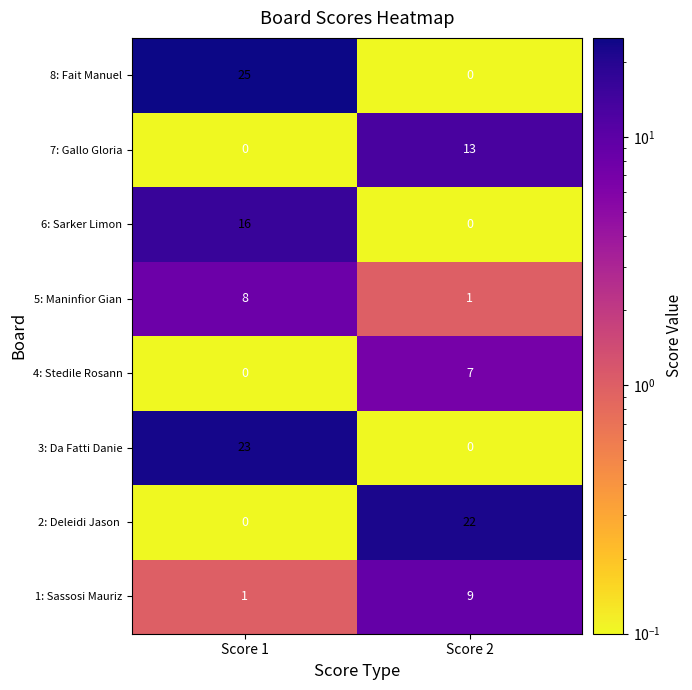

True or false: 4: Stedile Rosann has a value of 0 at Score 1.

True